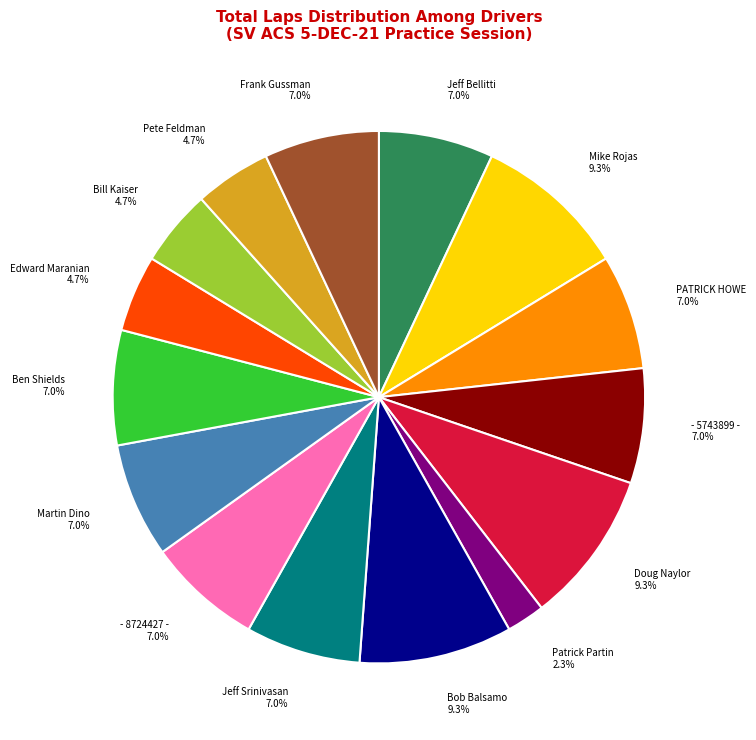

Is there a majority slice in this chart?

No